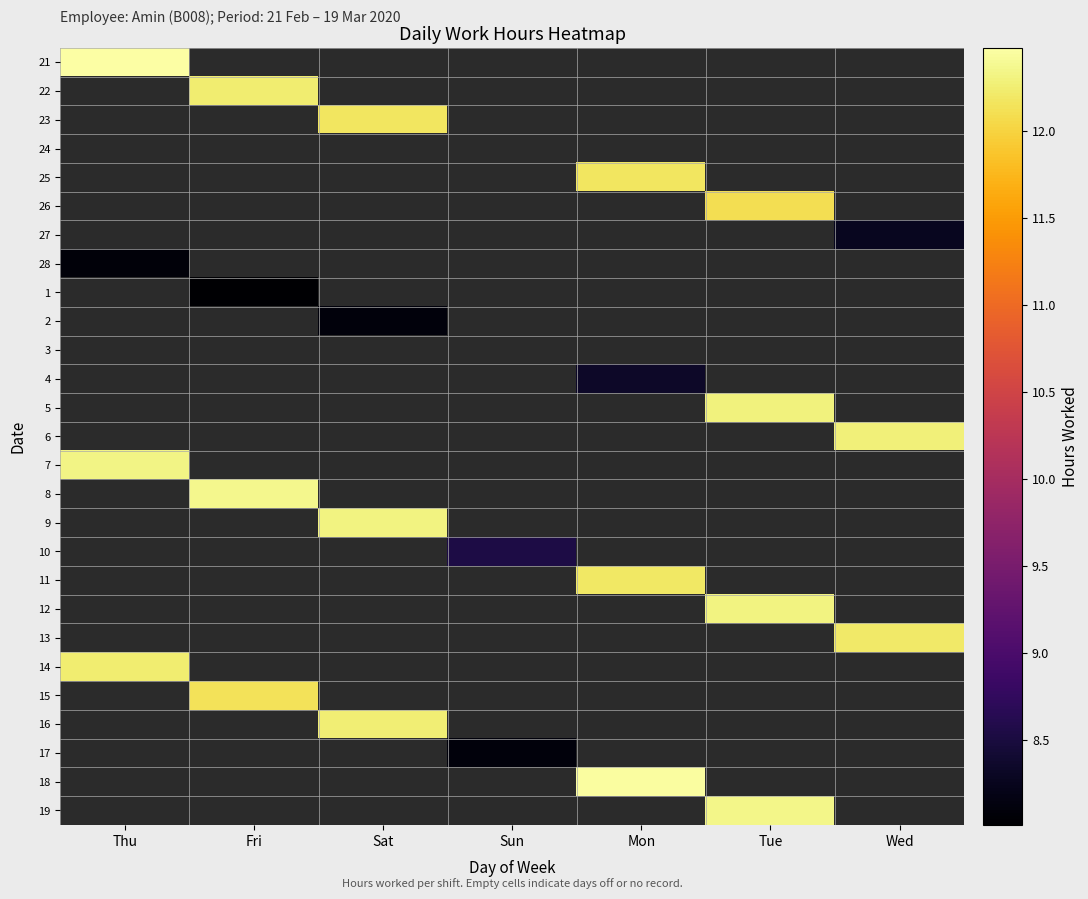

How many values in 15 are above zero?

1